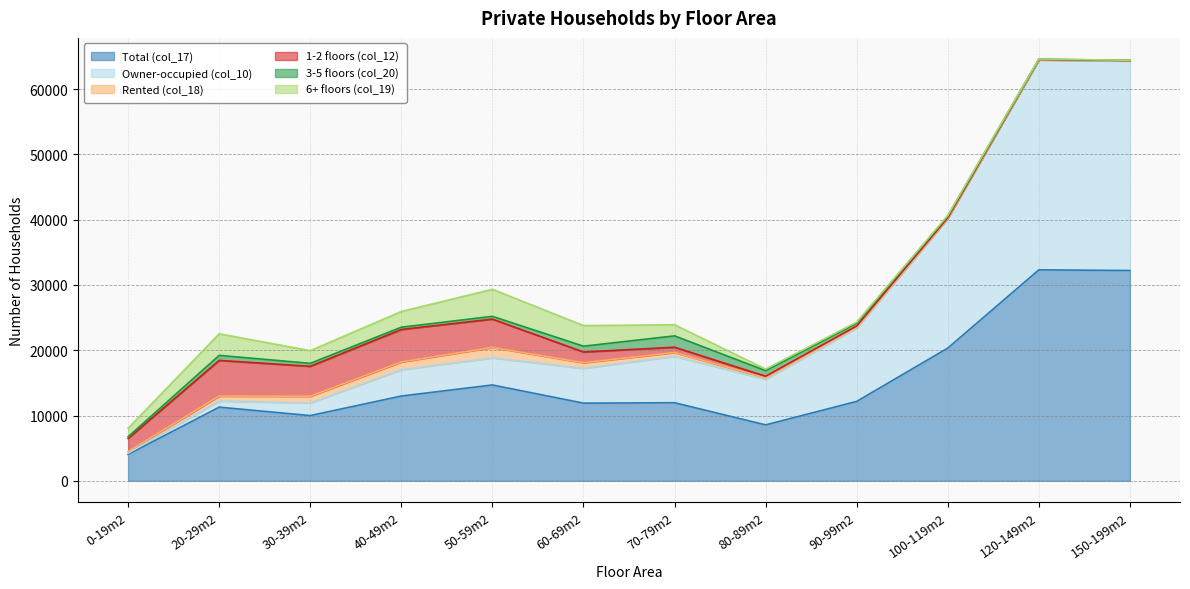

The 6+ floors (col_19) series shows 142 at 100-119m2. True or false?

False